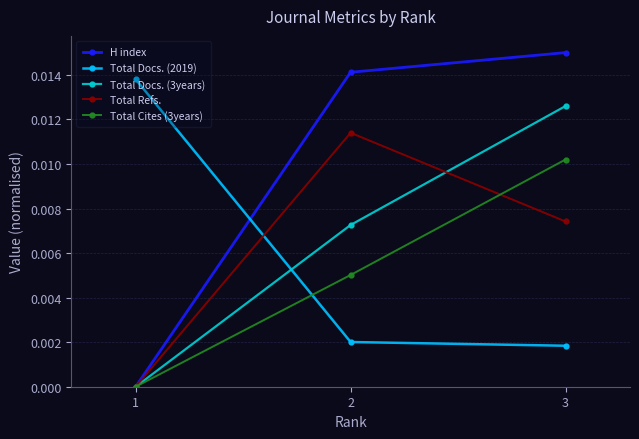

Is it true that Total Docs. (2019) equals 0.0 at 2?

True